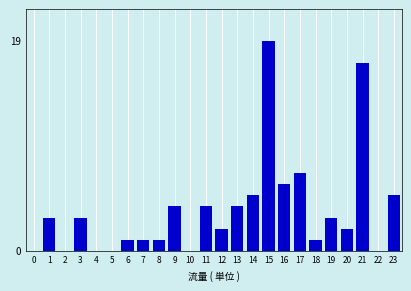

Reading left to right, transcribe all the data shown in this chart.

0=0	1=3	2=0	3=3	4=0	5=0	6=1	7=1	8=1	9=4	10=0	11=4	12=2	13=4	14=5	15=19	16=6	17=7	18=1	19=3	20=2	21=17	22=0	23=5